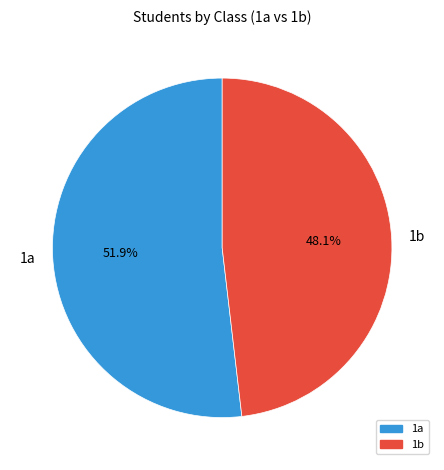

Is it true that 1b is 54% of the pie?

False